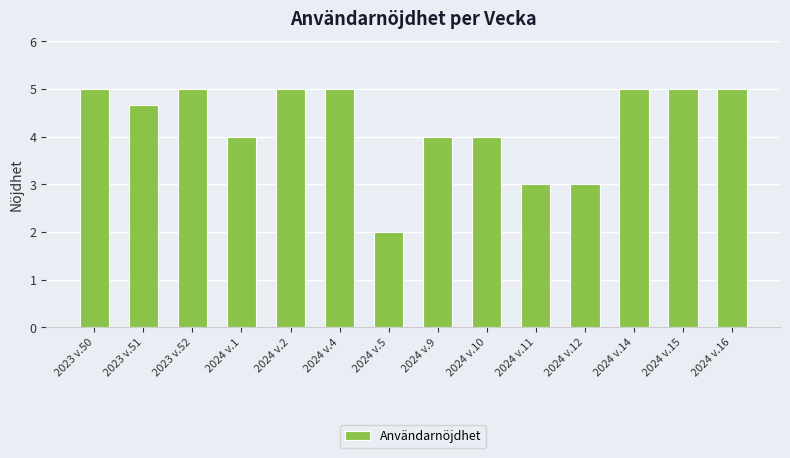

Reading right to left, transcribe all the data shown in this chart.

2024 v.16=5.0	2024 v.15=5.0	2024 v.14=5.0	2024 v.12=3.0	2024 v.11=3.0	2024 v.10=4.0	2024 v.9=4.0	2024 v.5=2.0	2024 v.4=5.0	2024 v.2=5.0	2024 v.1=4.0	2023 v.52=5.0	2023 v.51=4.7	2023 v.50=5.0